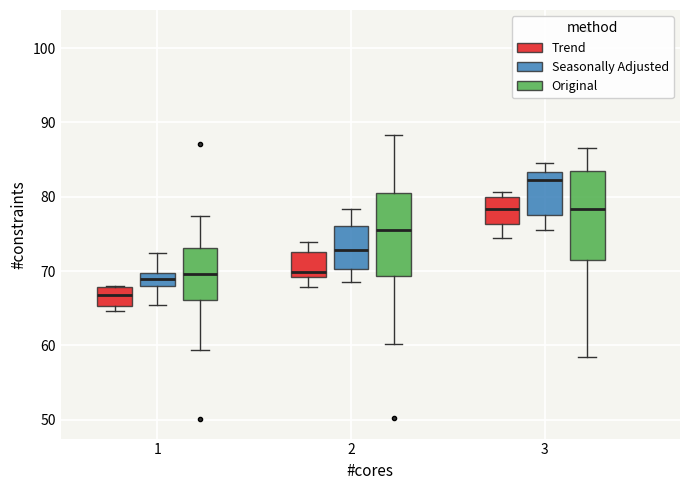

Which box's median line is the highest?

3 (Seasonally Adjusted)